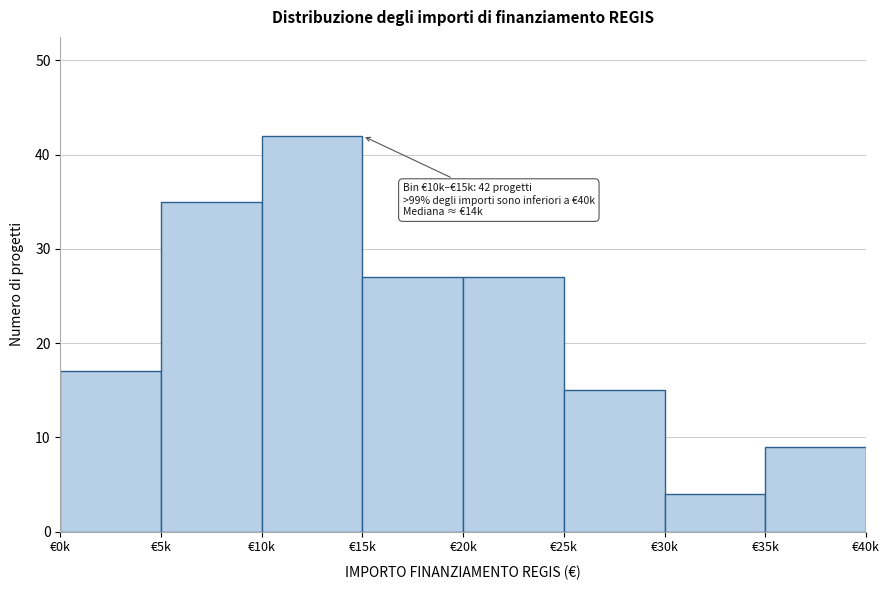

Reading left to right, list all the values displayed in this chart.

17	35	42	27	27	15	4	9